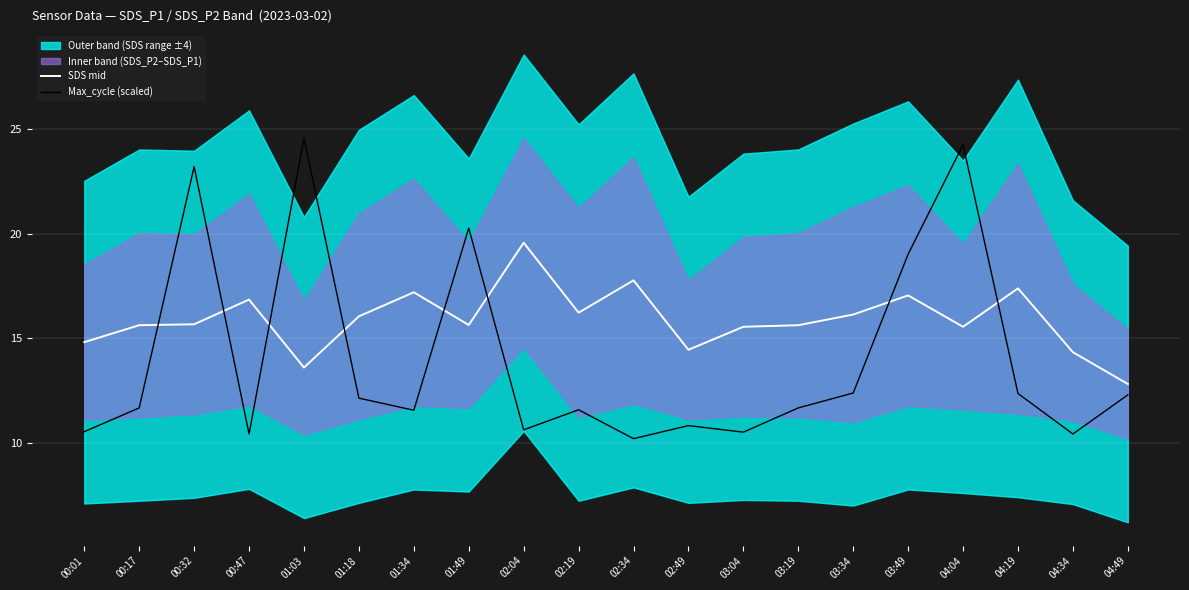

True or false: SDS mid has a value of 14.4 at 02:49.

True